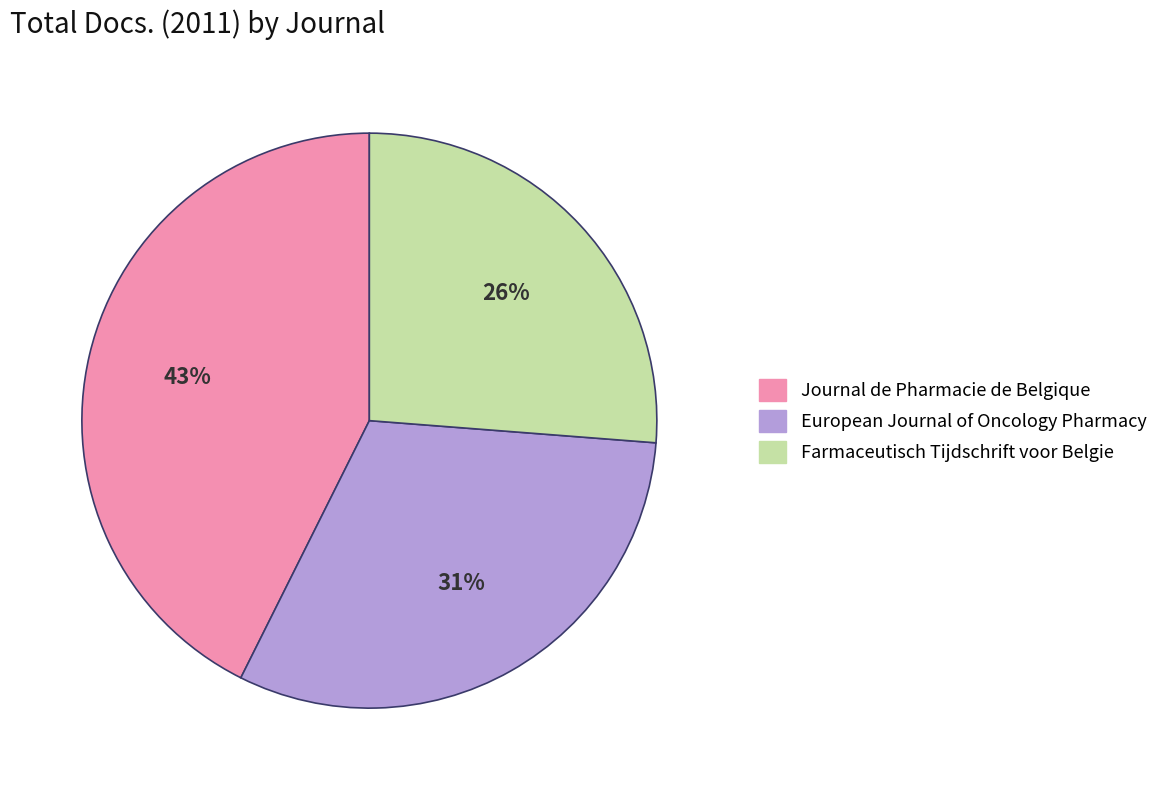

Does European Journal of Oncology Pharmacy account for over 50% of the chart?

No